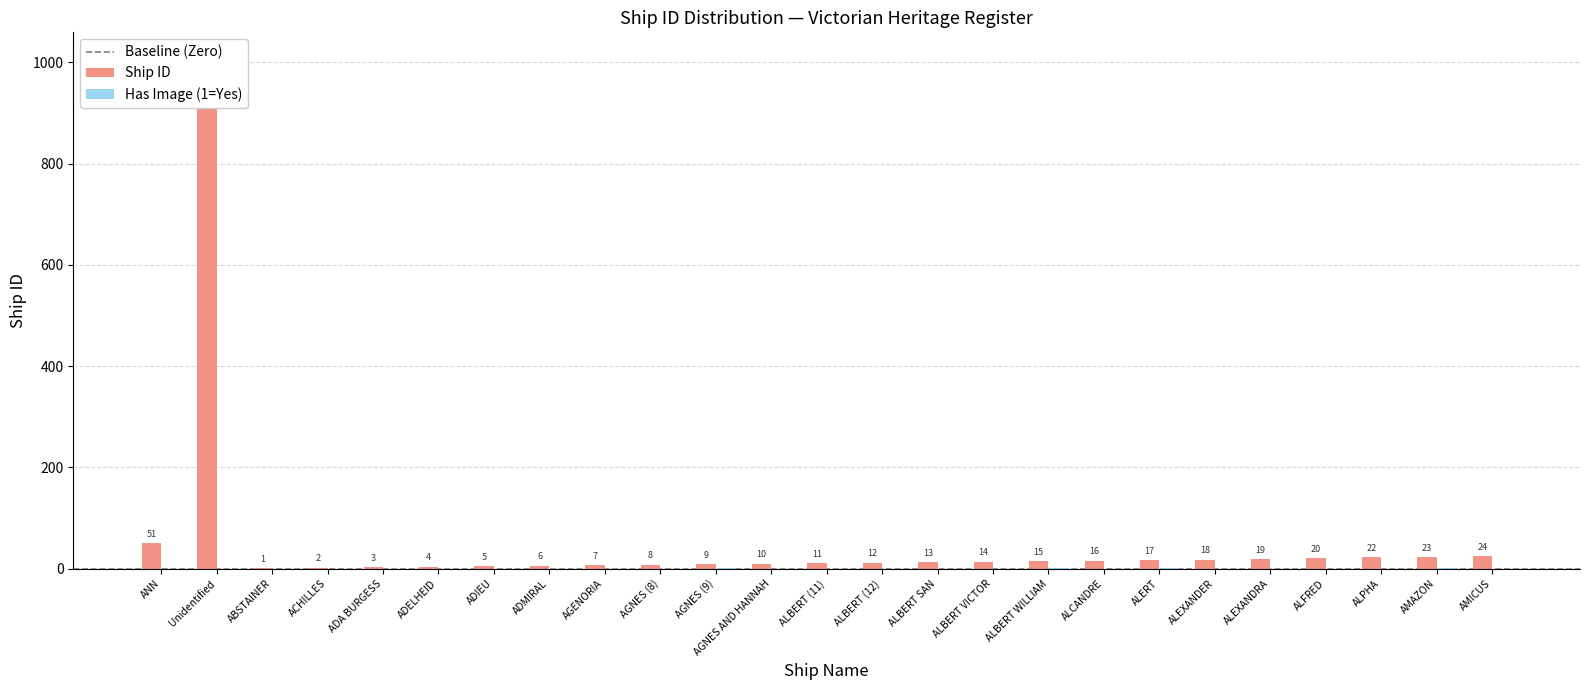

What is the difference between the highest and lowest values at AGNES (9)?

8